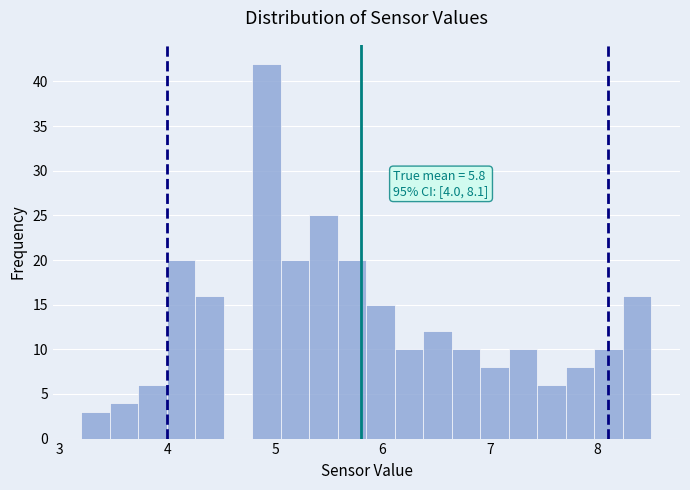

Read against the x-axis, roughly where is the centre of the tallest bar?

4.9